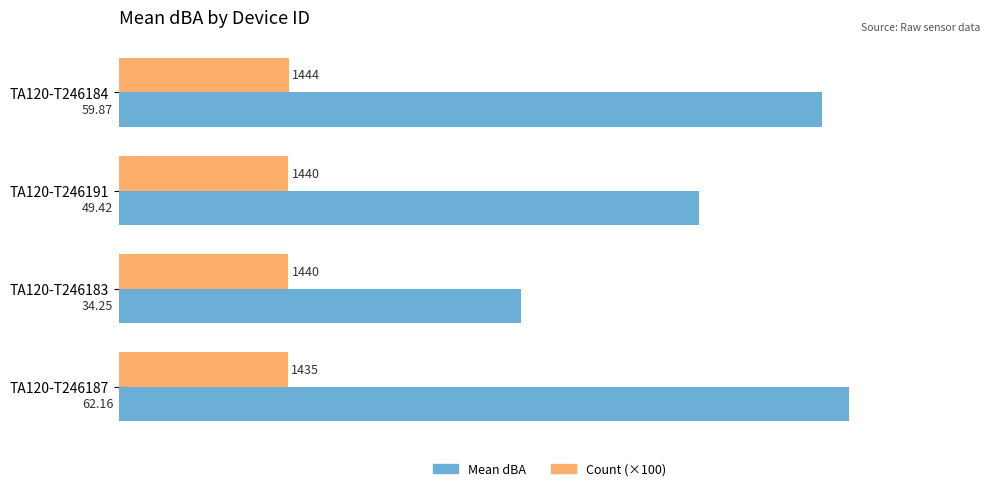

Which series has the largest range (max minus min)?

Mean dBA